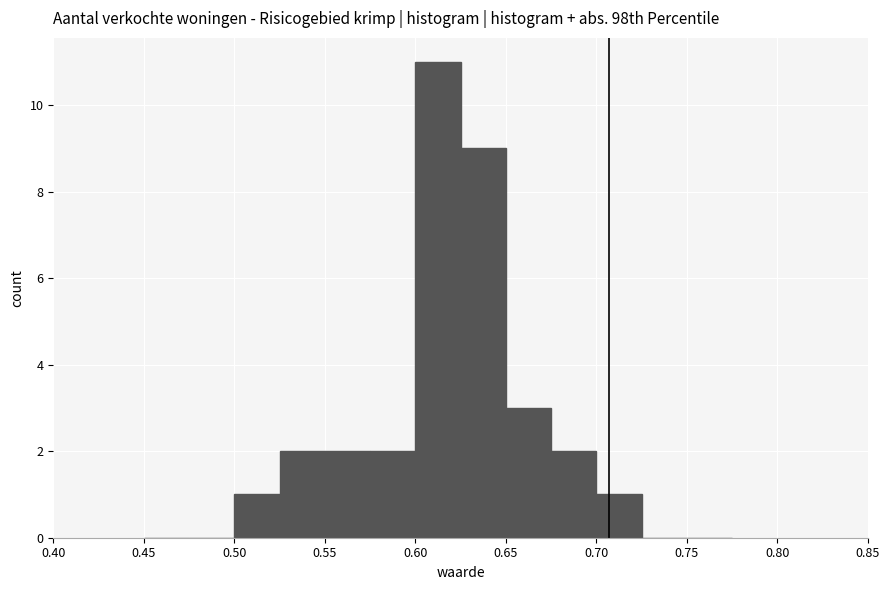

Over which range of the x-axis is the bar tallest?

0.600 to 0.625